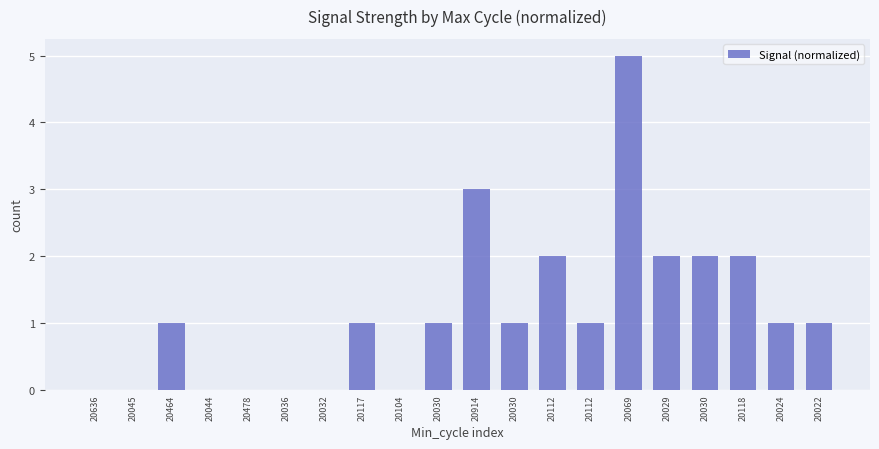

The value at 20636 is -2. True or false?

False